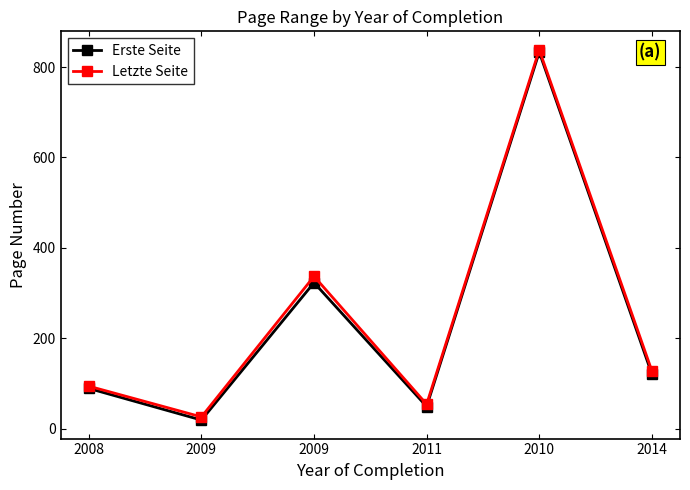

Which series changed the most between 2009 and 2010?

Erste Seite